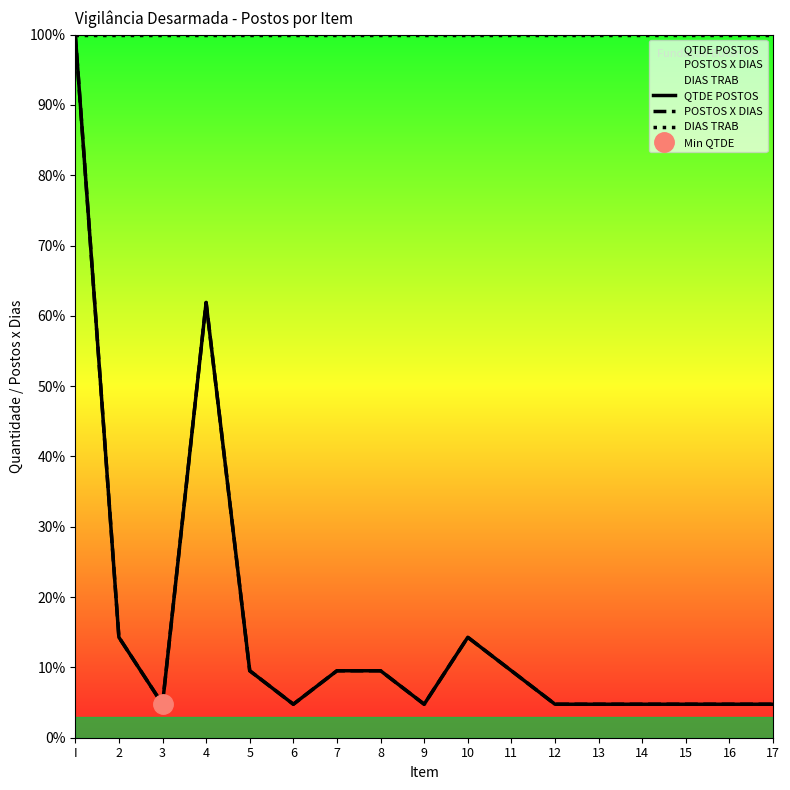

At 3, list the series in order from largest to smallest.

DIAS TRAB, QTDE POSTOS, POSTOS X DIAS